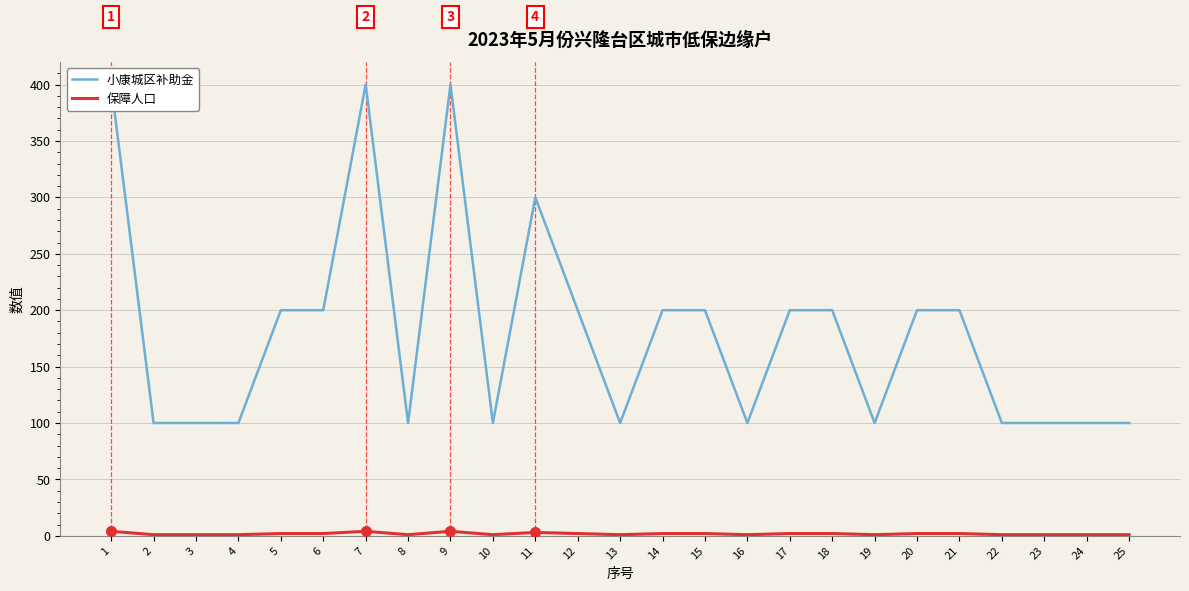

At which category does the chart reach its minimum across all series?

2